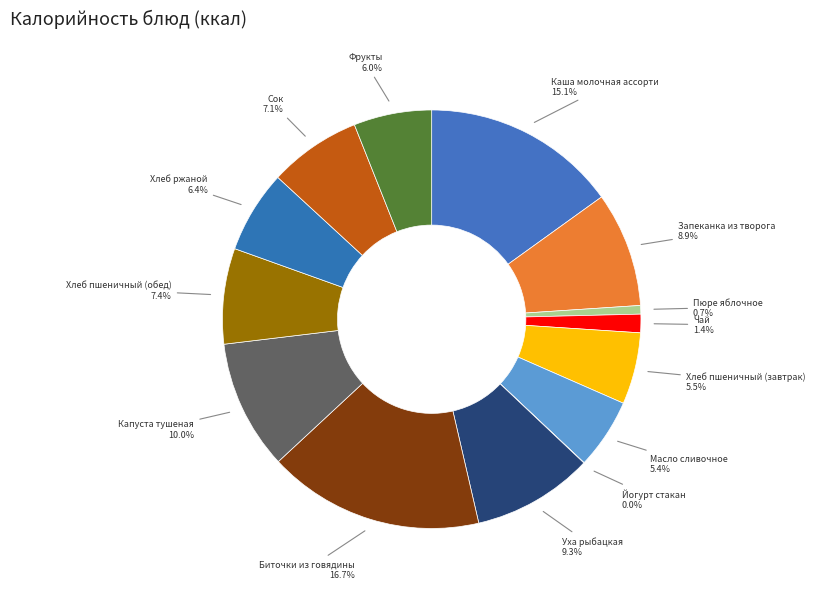

Does Уха рыбацкая represent more than half of the total?

No